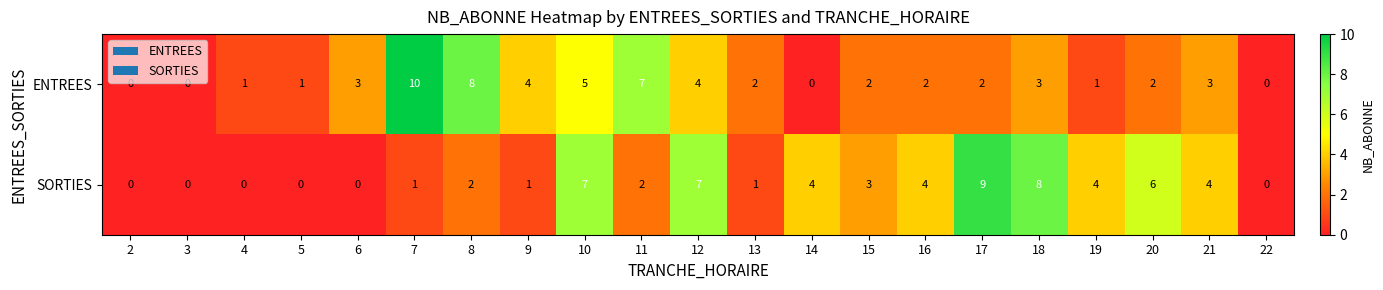

What is the average value of the SORTIES series?

3